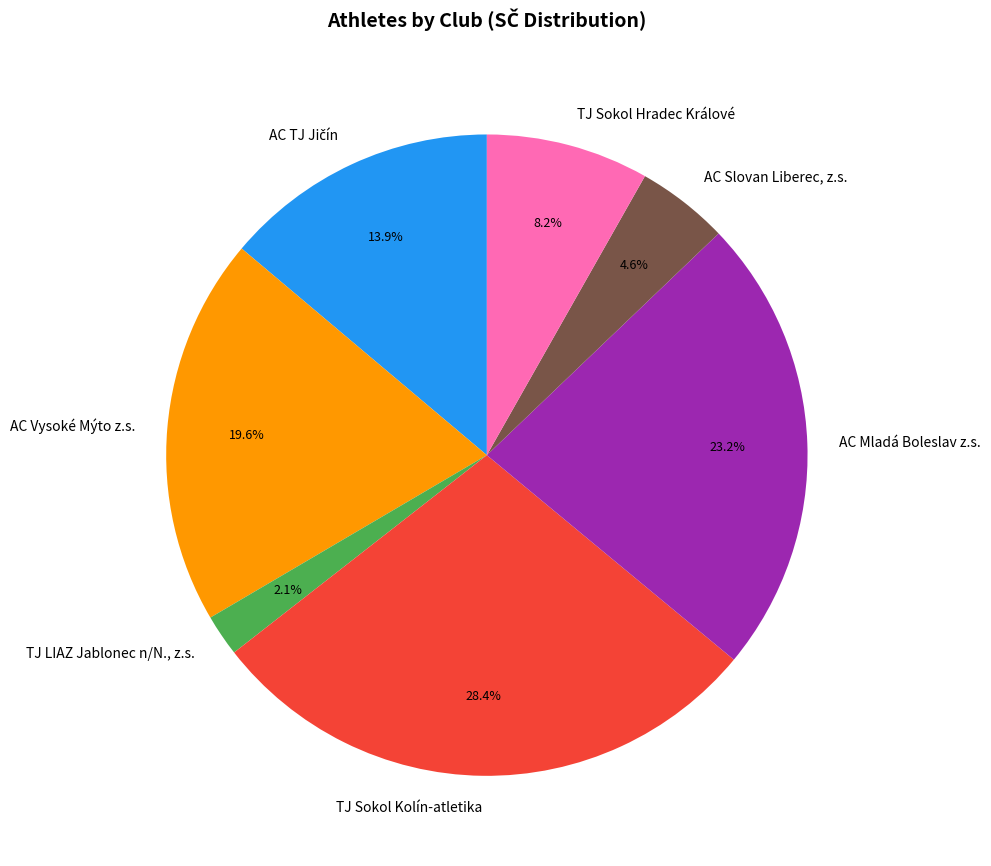

Do TJ LIAZ Jablonec n/N., z.s. and AC Vysoké Mýto z.s. together represent more than half of the pie?

No